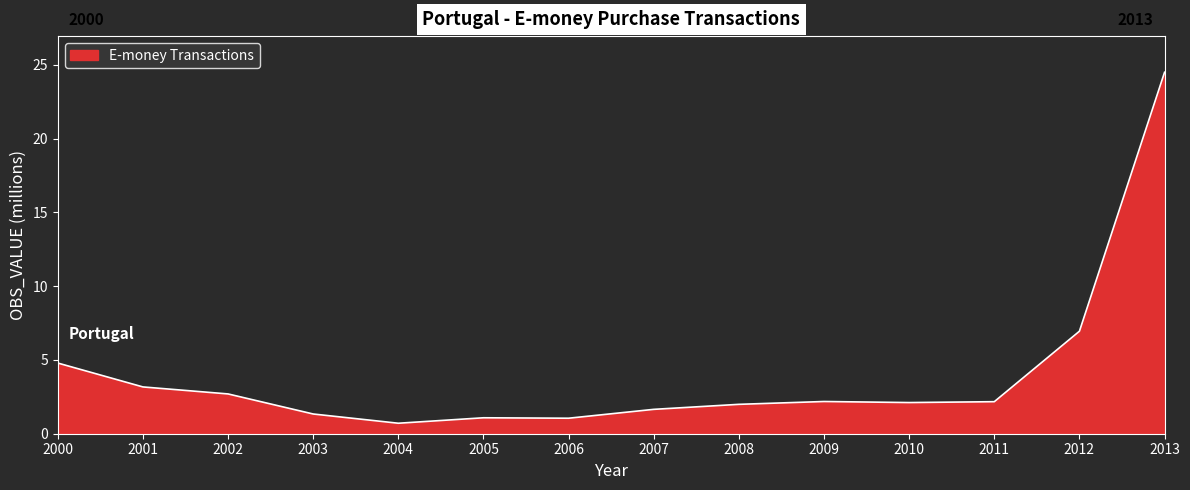

At which category does the chart reach its peak across all series?

2013